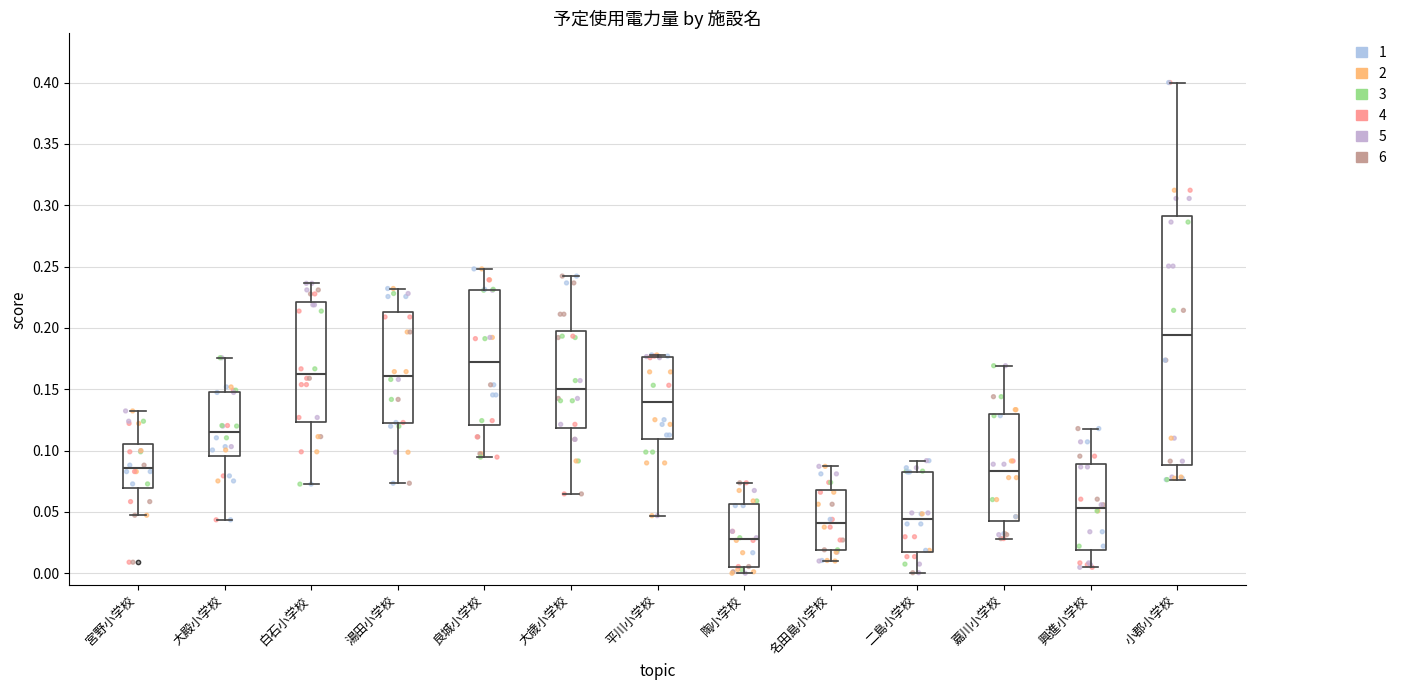

Comparing the boxes themselves (not the whiskers), which one is the tallest?

小郡小学校